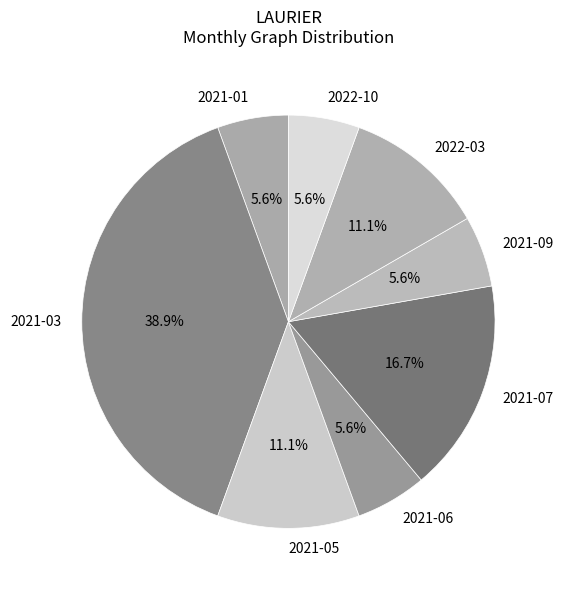

Does 2022-03 account for over 50% of the chart?

No